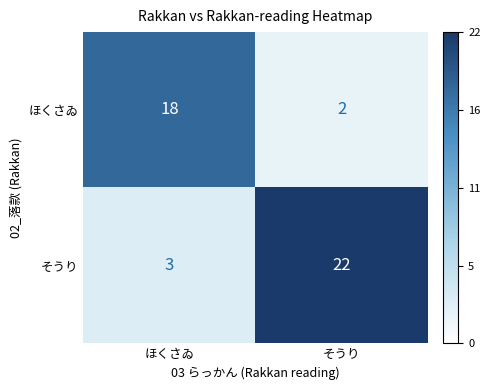

List the series in order of their peak value, highest first.

そうり, ほくさゐ